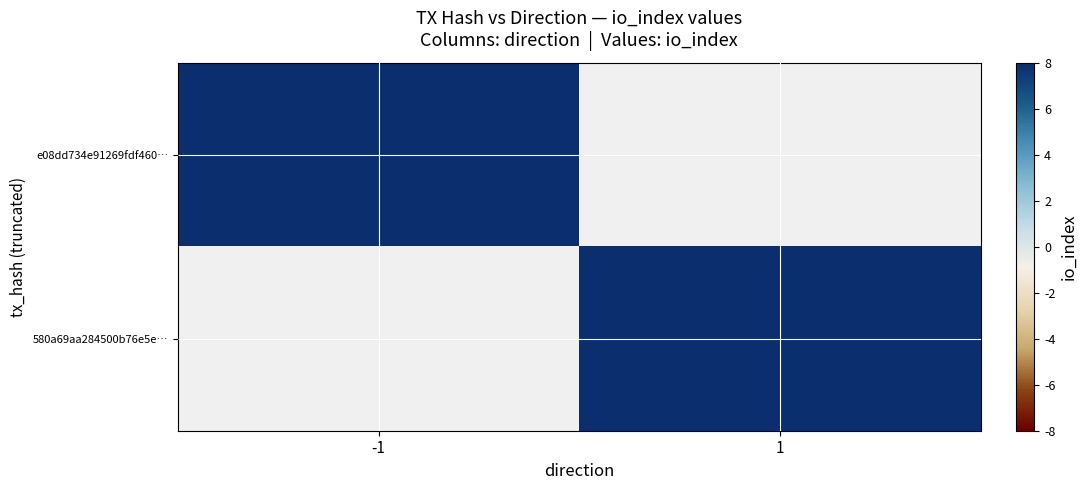

Between -1 and 1, which is larger?

1